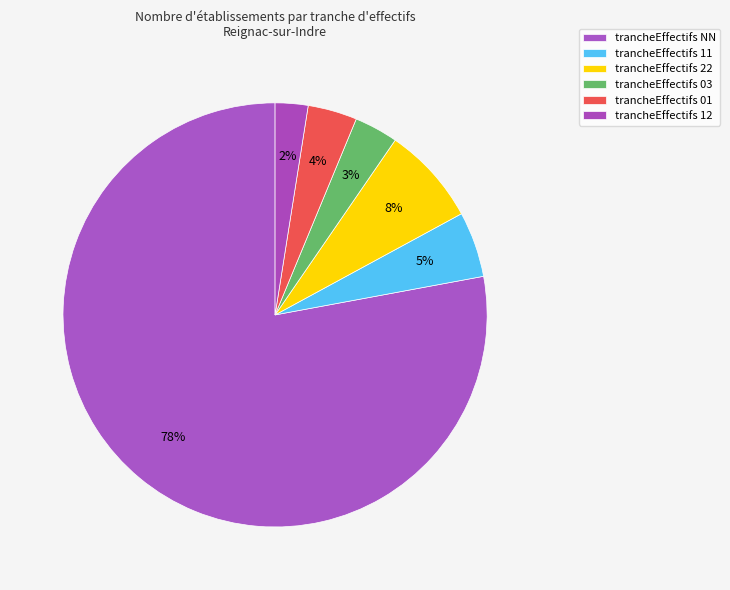

Count the number of slices in the pie.

6